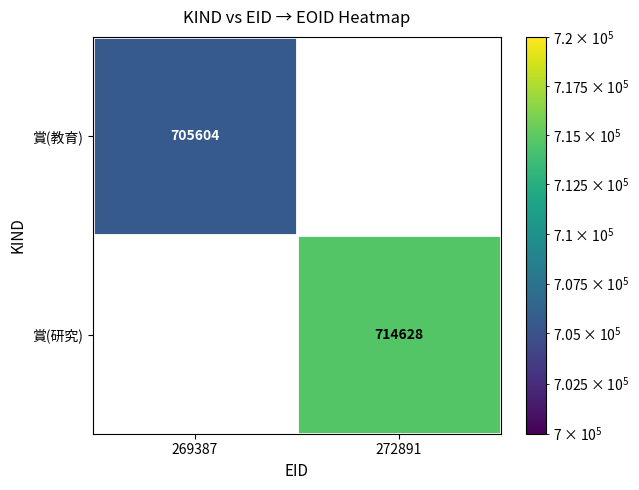

Which category has the lowest value across all series?

269387